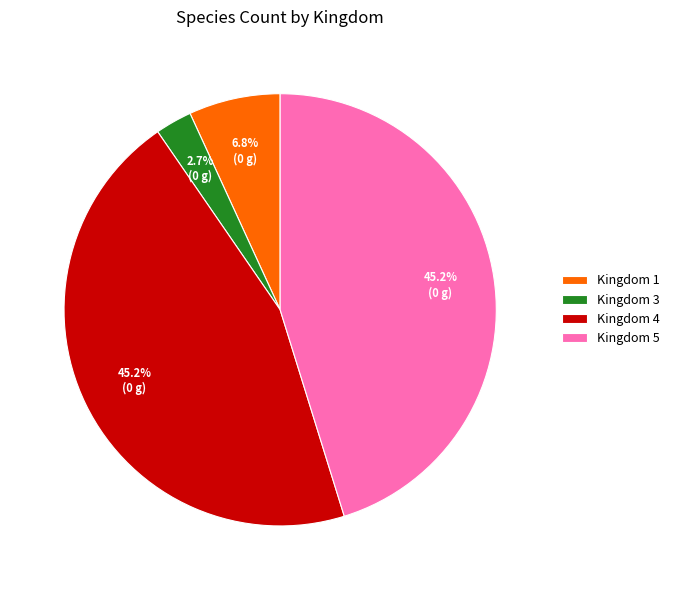

Which slice is the smallest?

Kingdom 3